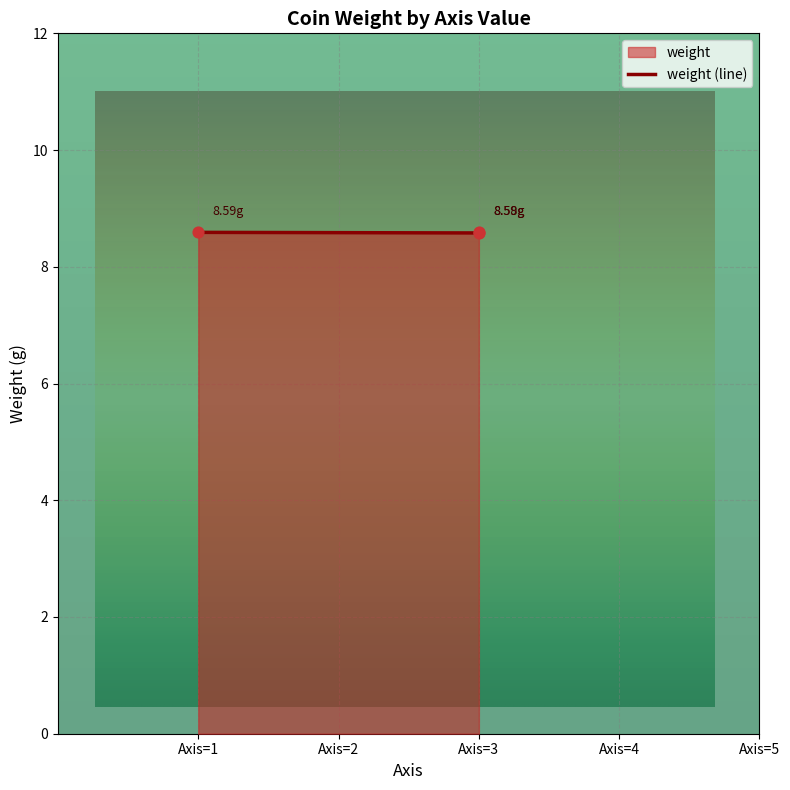

What is the ratio of the value at Axis=3 to the value at Axis=1?

1.0